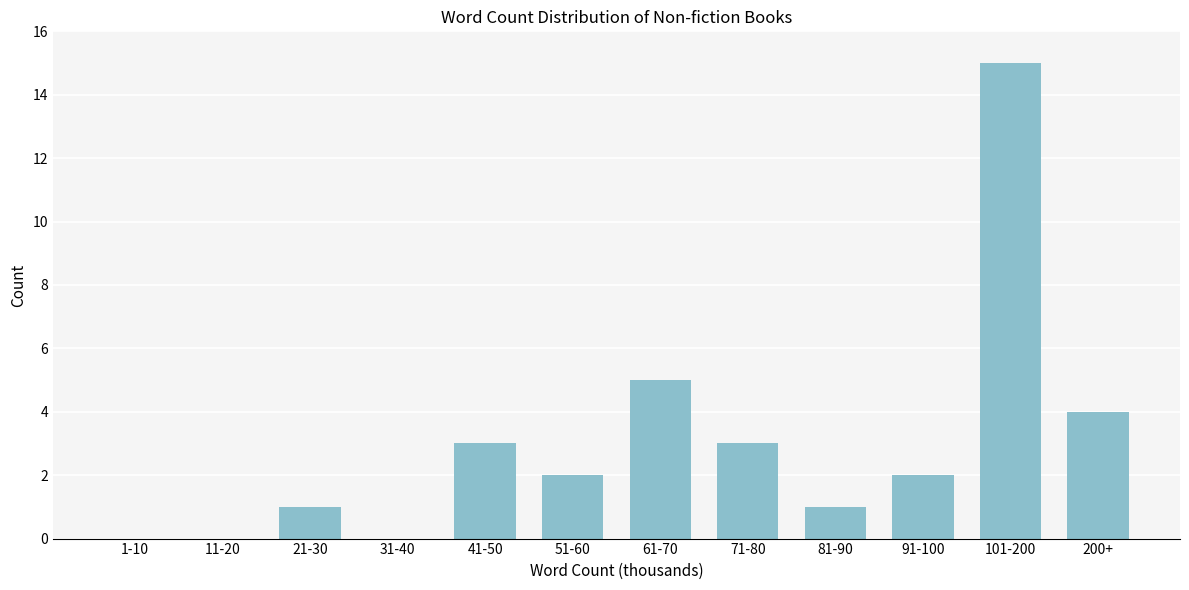

Reading left to right, what are all the values shown in this chart?

1-10=0	11-20=0	21-30=1	31-40=0	41-50=3	51-60=2	61-70=5	71-80=3	81-90=1	91-100=2	101-200=15	200+=4